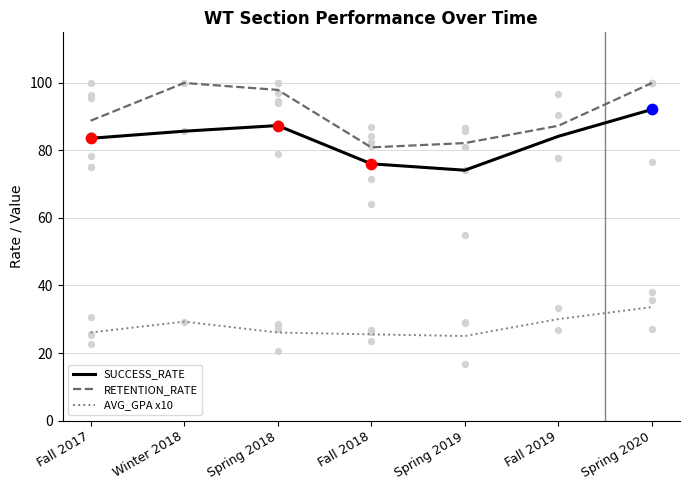

Which series contains the highest Y value?

RETENTION_RATE